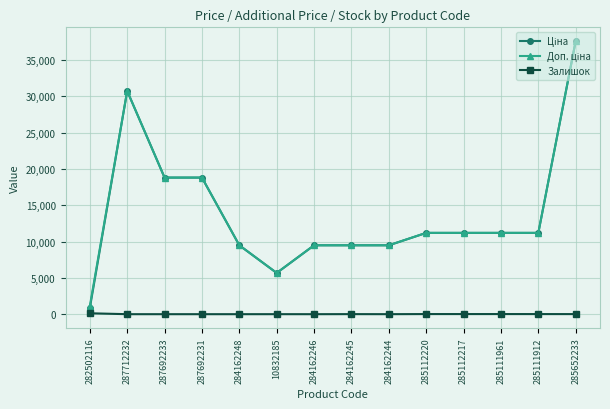

What is the greatest value displayed?

37593.6